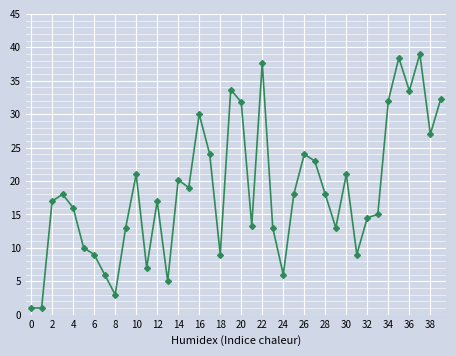

True or false: the data has more than 0 interior local peaks.

True